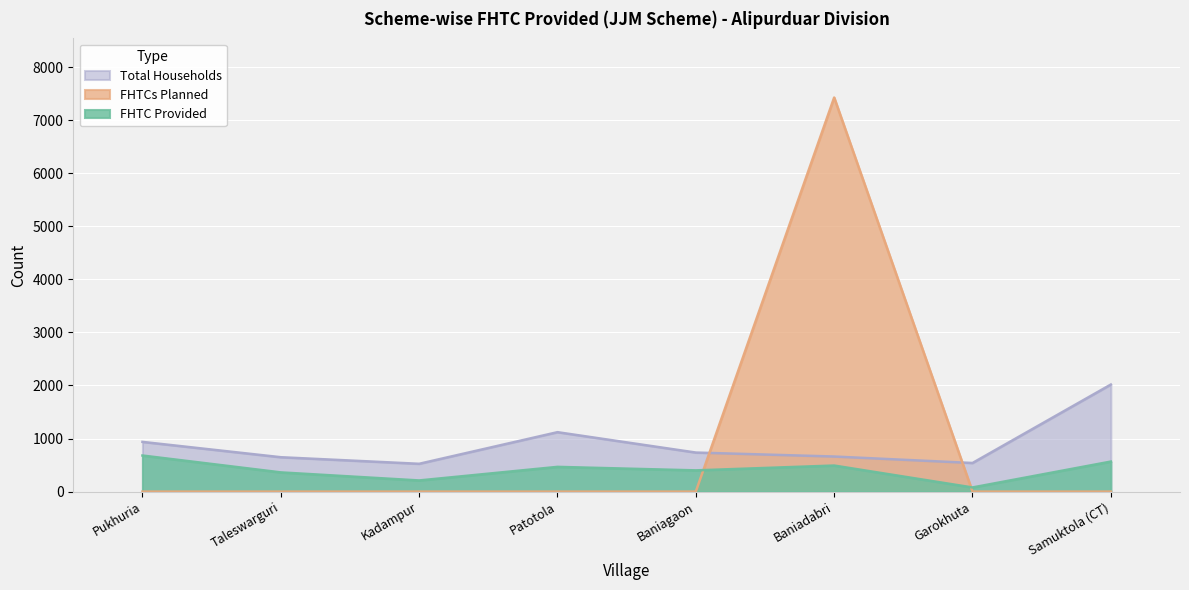

Which series has the widest spread of values?

FHTCs Planned